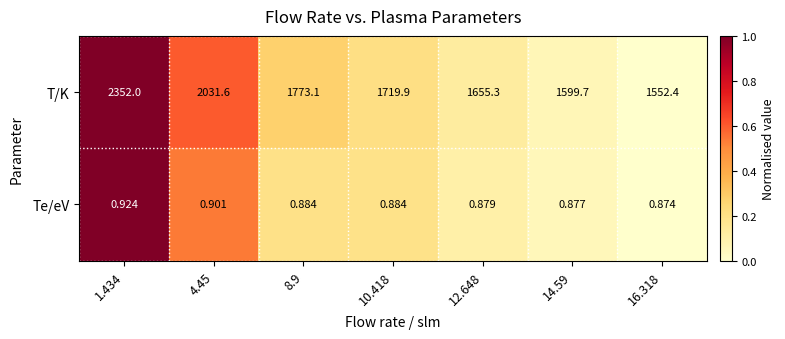

List the series in order of their peak value, lowest first.

Te/eV, T/K